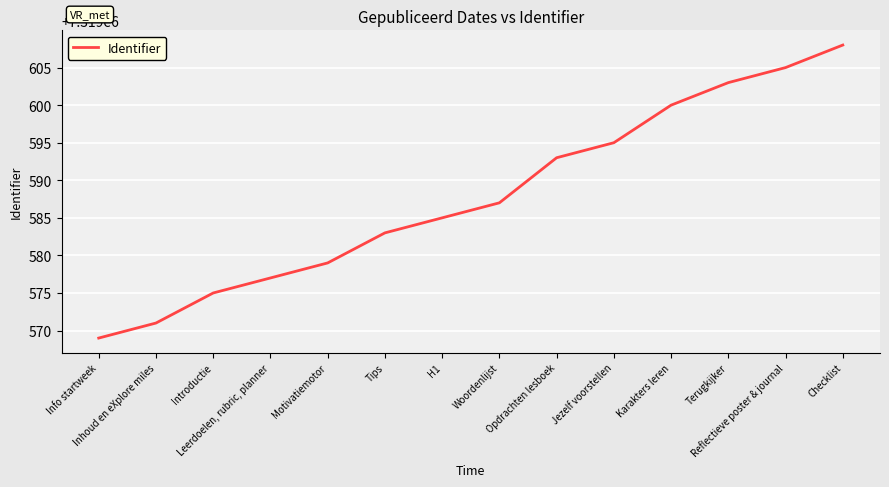

What is the difference between the maximum and minimum values?

39